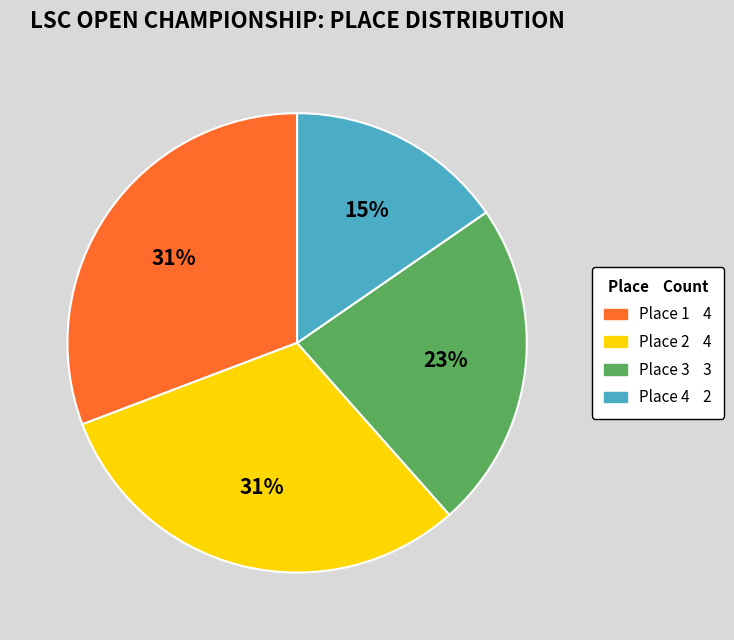

The Place 1 slice represents 18% of the pie. True or false?

False